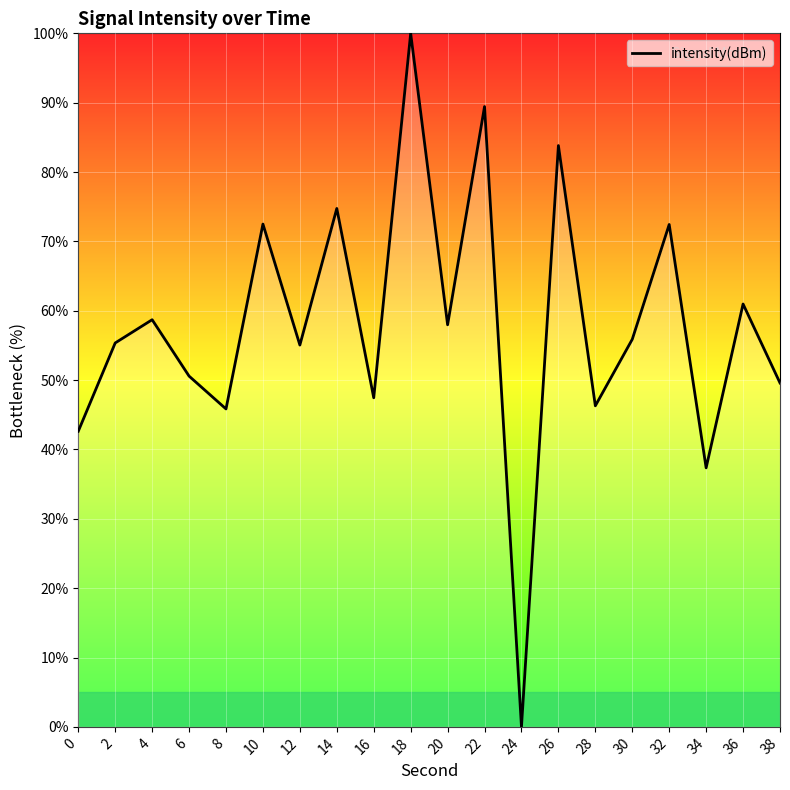

Approximately how many times larger is the value at 20 compared to 36?

1.0